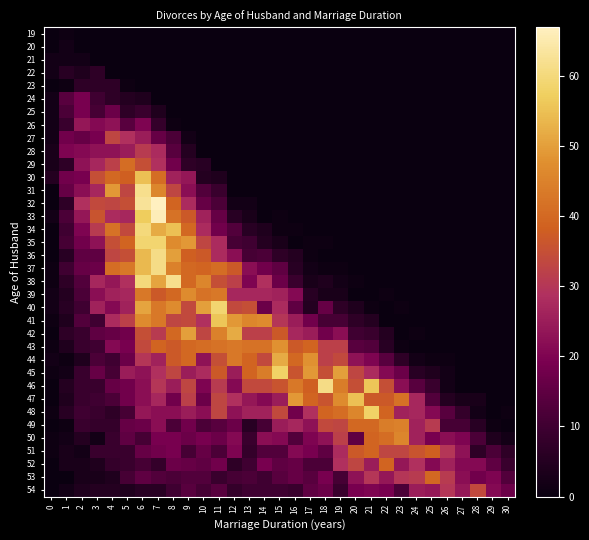

How many distinct data groups are displayed?

36